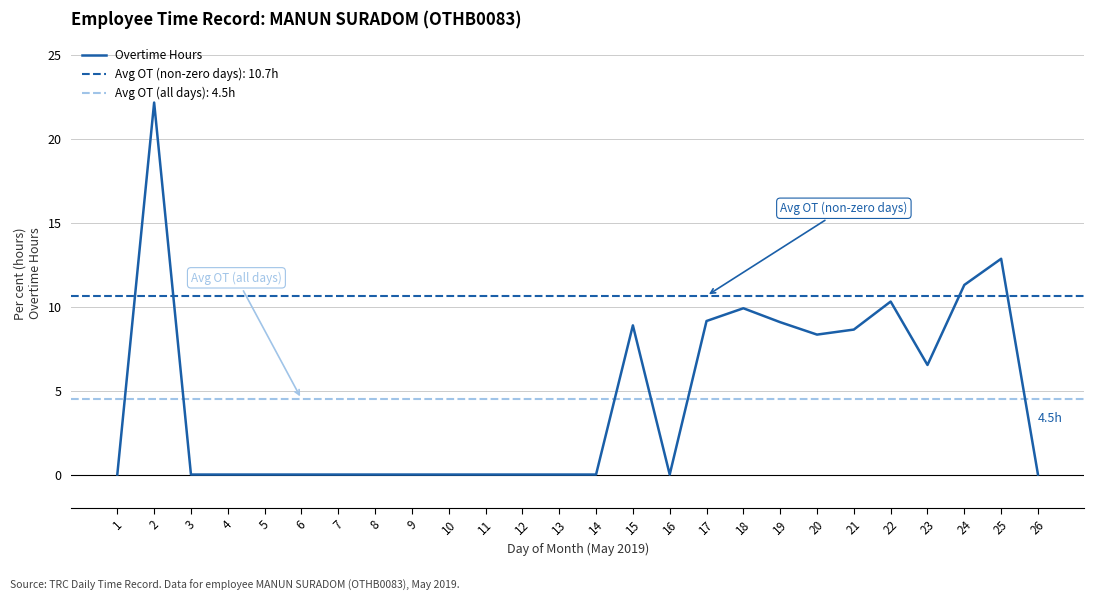

The value at 8 is 12.9. True or false?

False